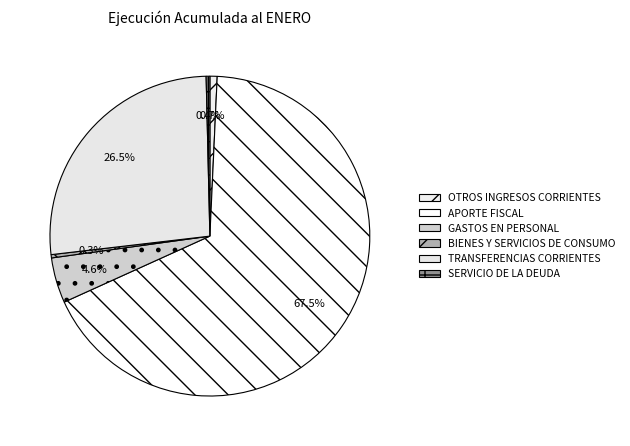

To the nearest percent, what is the combined percentage of TRANSFERENCIAS CORRIENTES and GASTOS EN PERSONAL?

31%